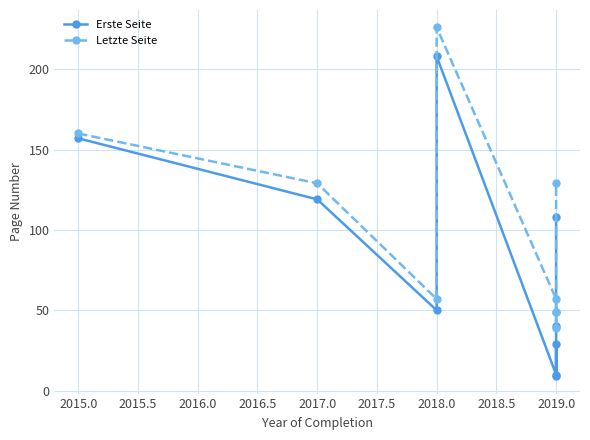

Read the Erste Seite value at 2019.0, to the nearest 50.

100